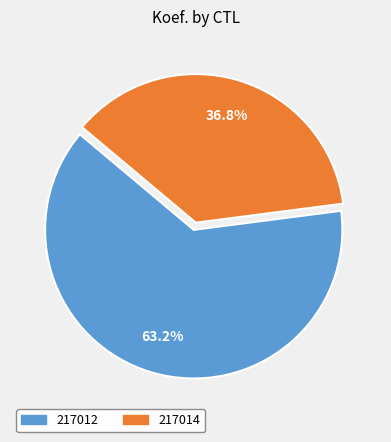

How many slices are in this pie chart?

2